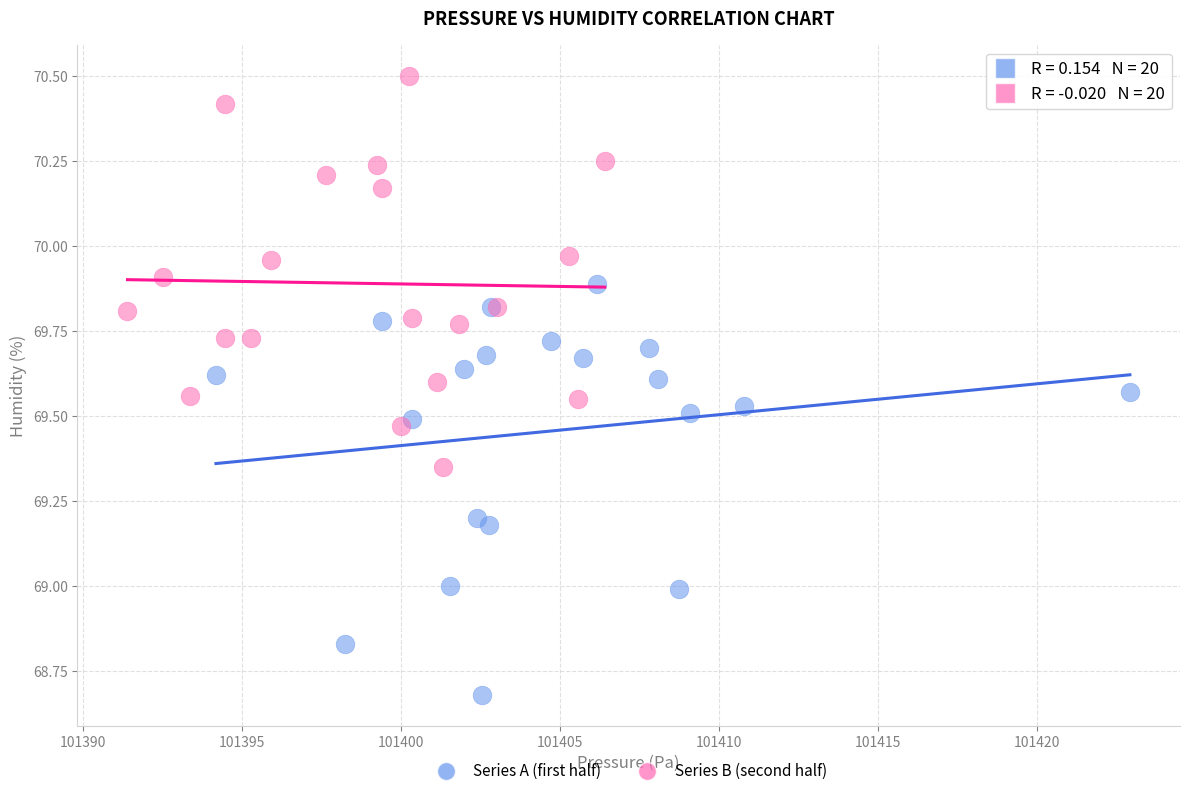

Which series contains the lowest Y value?

Series A (first half)